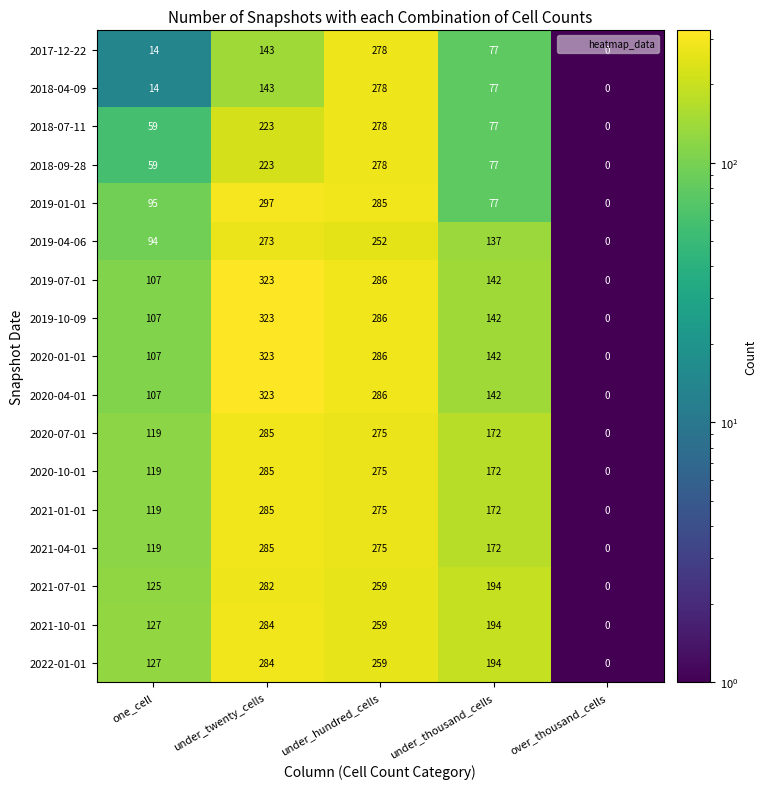

At which category does the chart reach its peak across all series?

under_twenty_cells